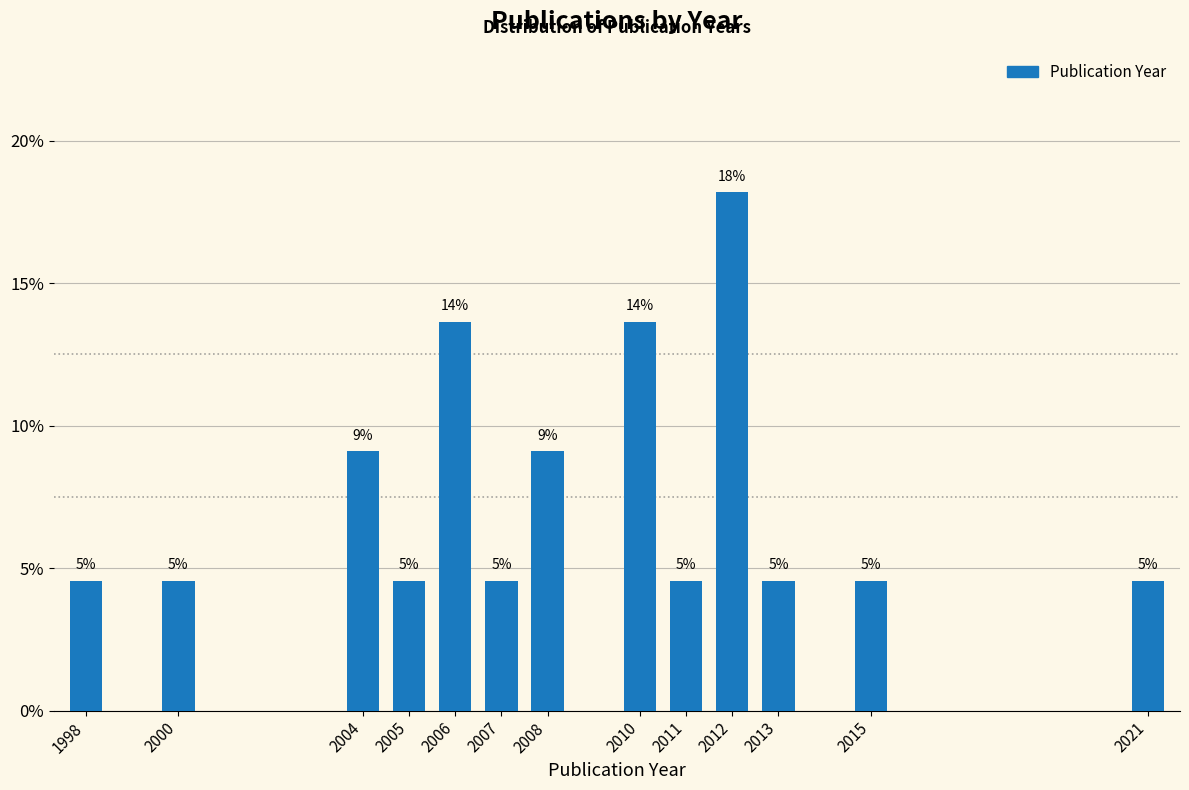

Are the bars horizontal?

No